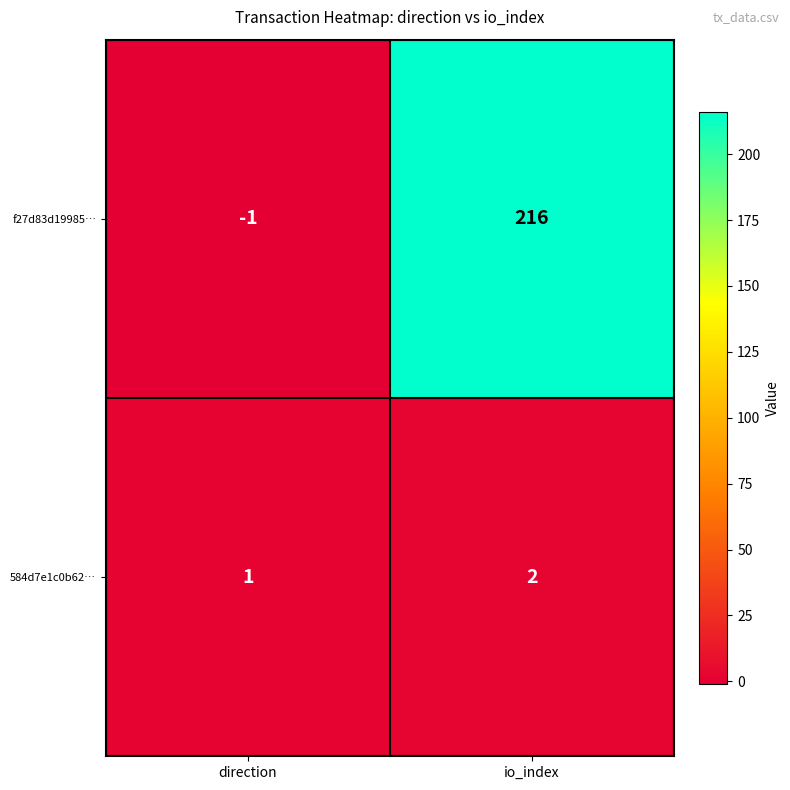

Is it true that f27d83d19985… equals -1 at direction?

True